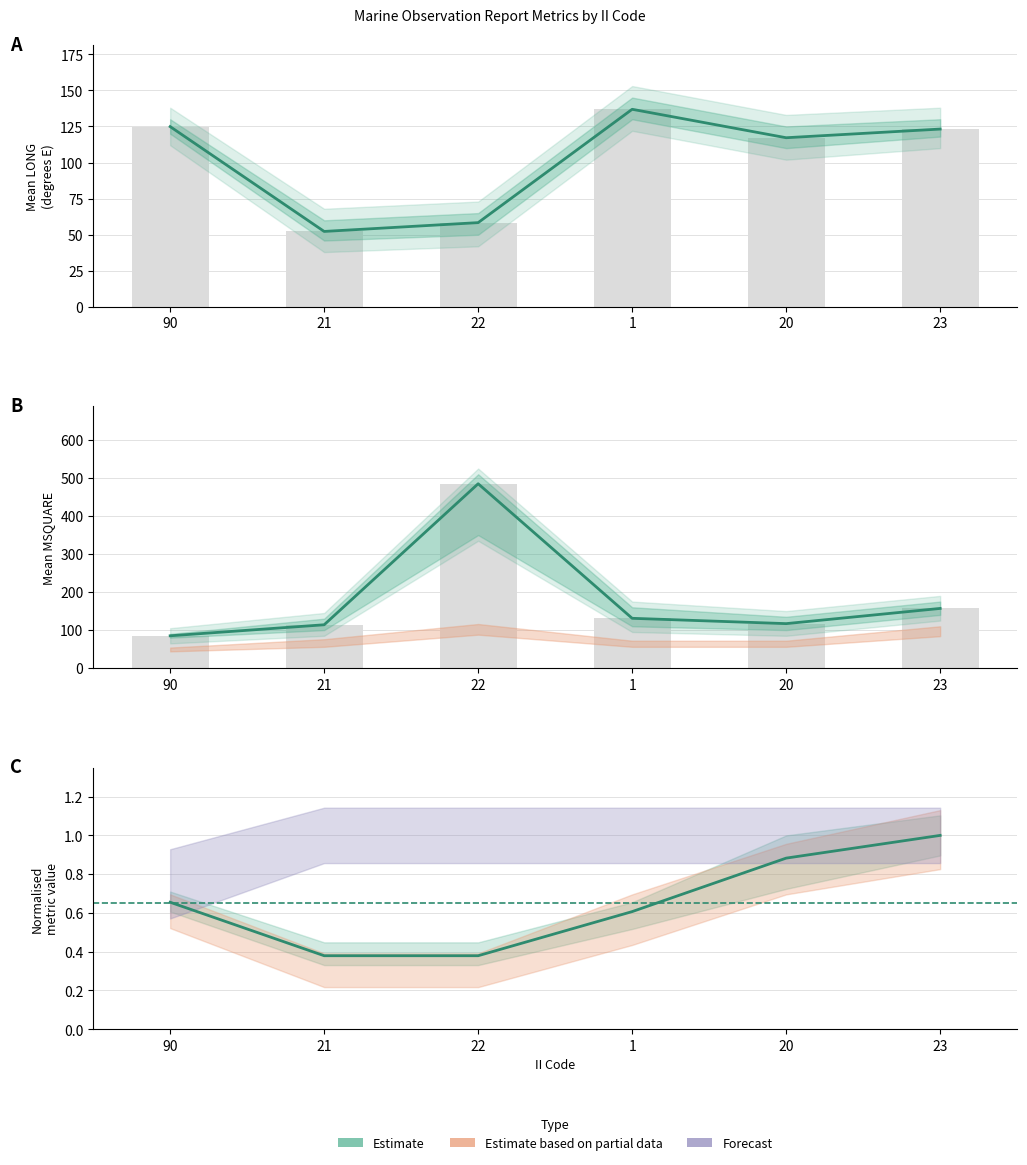

What is the label of the 5th bar from the left?

20